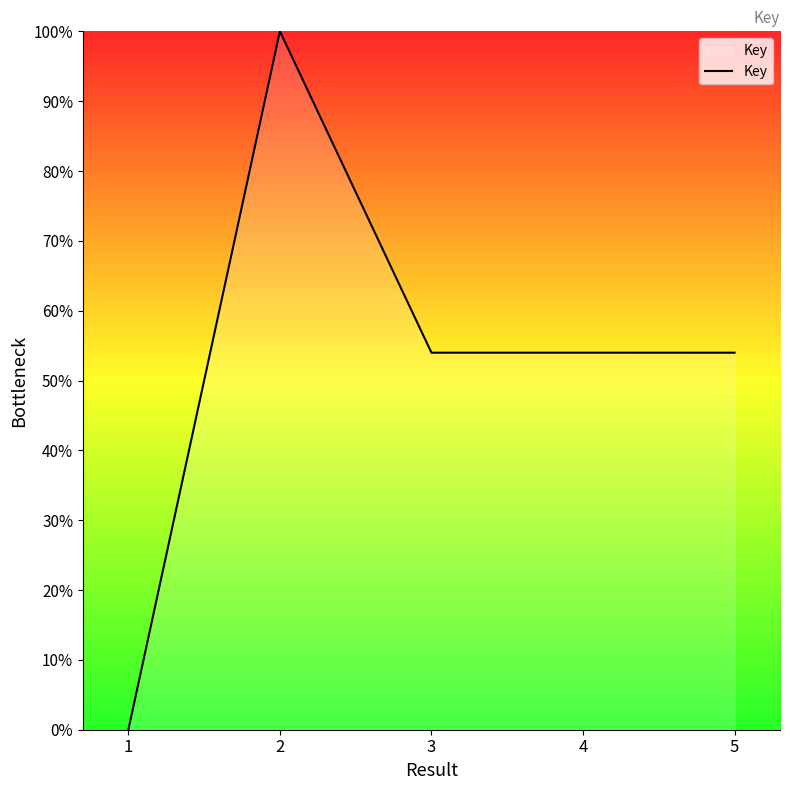

Does the chart display data point markers on the line(s)?

No